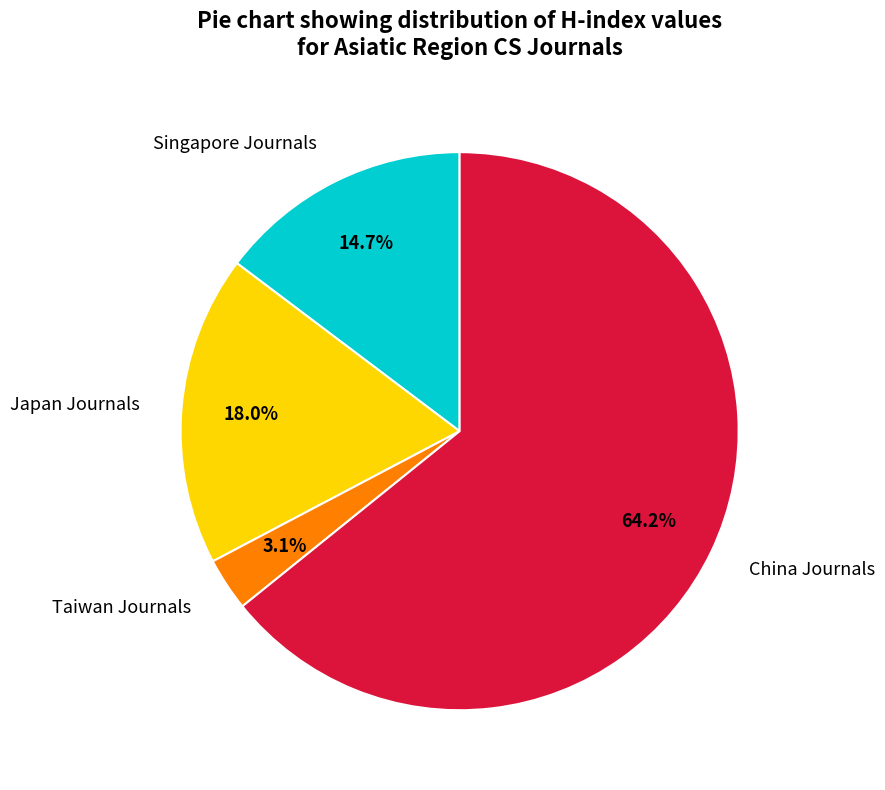

Which has a higher value, China Journals or Japan Journals?

China Journals